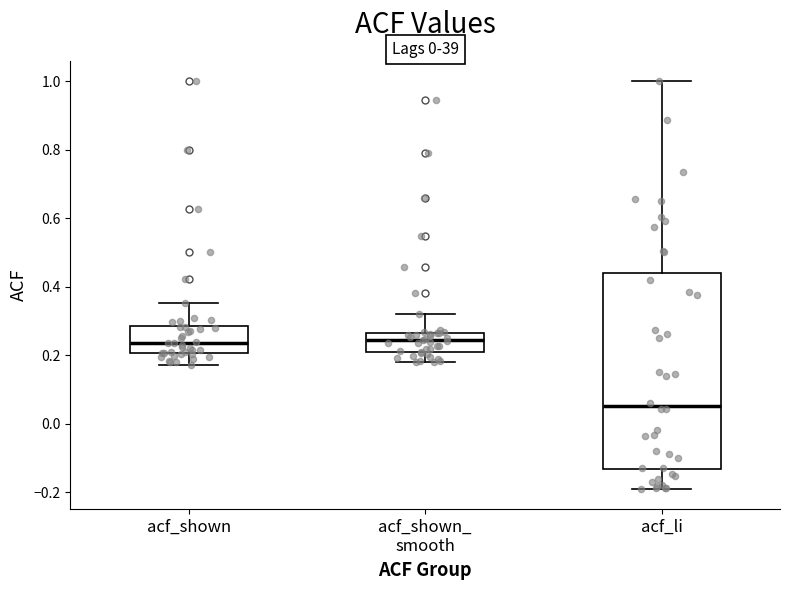

Reading left to right, transcribe this box plot: for each box, give where its median line is, the range the box spans, and where its two whiskers end, as read against the y-axis. The values are not printed on the chart, so give them approximately, as read against the axis.

acf_shown: median 0.24, box 0.20 to 0.28, whiskers 0.18 to 0.36
acf_shown_ smooth: median 0.24, box 0.20 to 0.26, whiskers 0.18 to 0.32
acf_li: median 0.06, box -0.14 to 0.44, whiskers -0.18 to 1.00